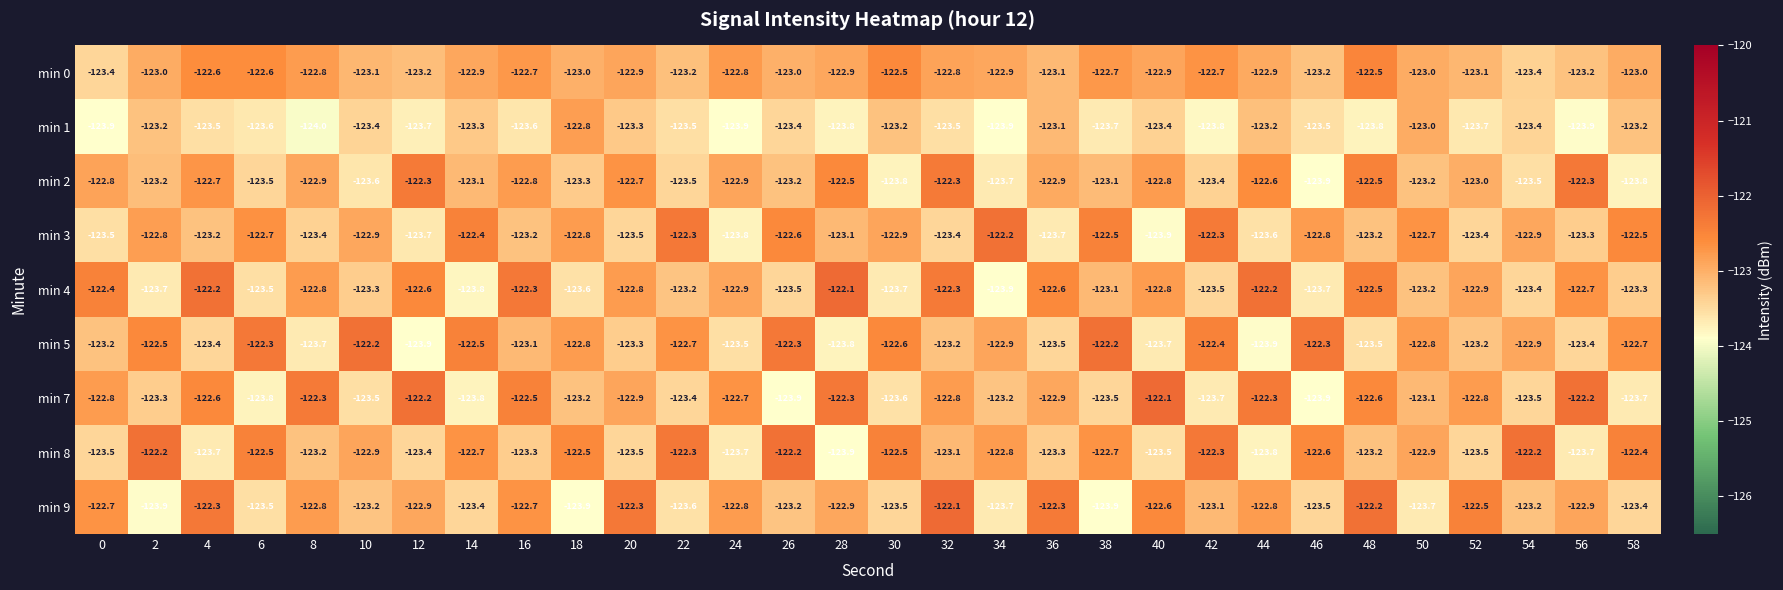

How many data points does each series have?

30